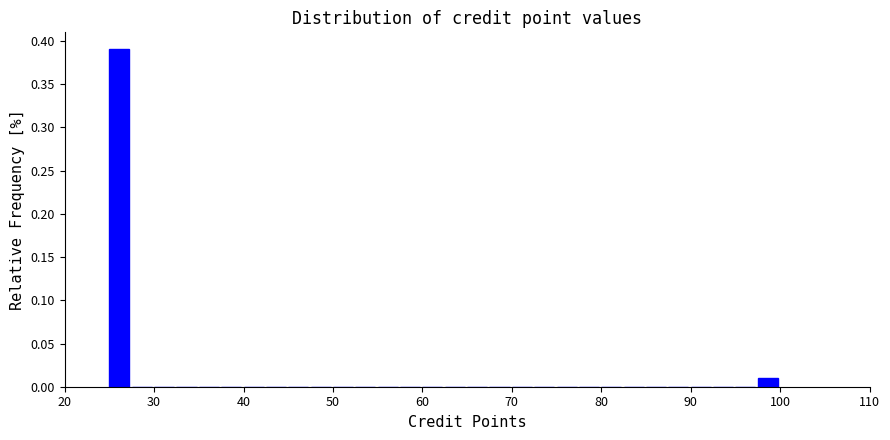

Around what value on the x-axis is the tallest bar? Give the approximate position of its centre, as read against the axis.

26